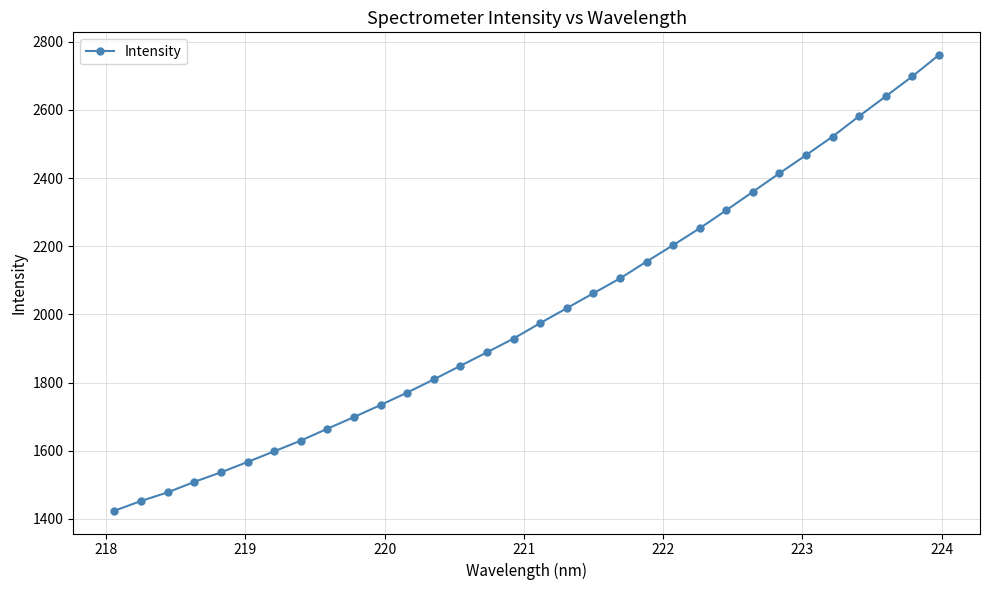

What is the difference between the maximum and minimum values?

1337.1